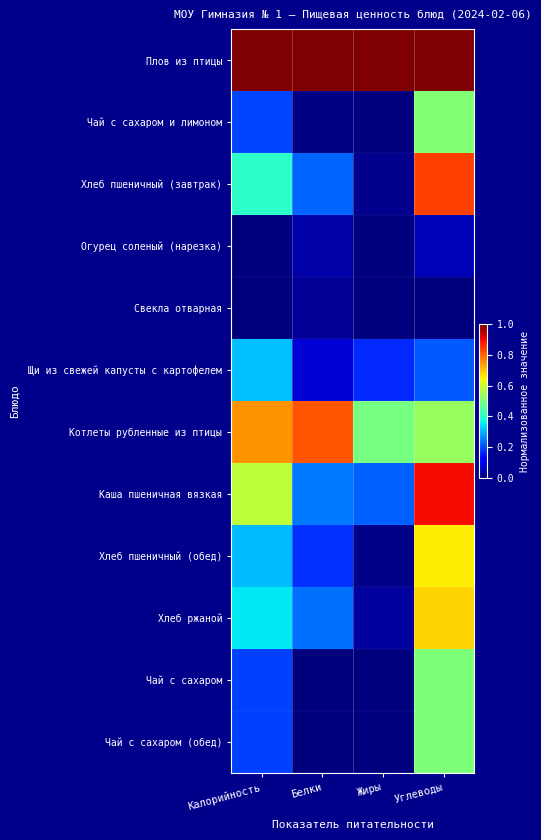

Which label corresponds to the largest value in the chart?

Калорийность